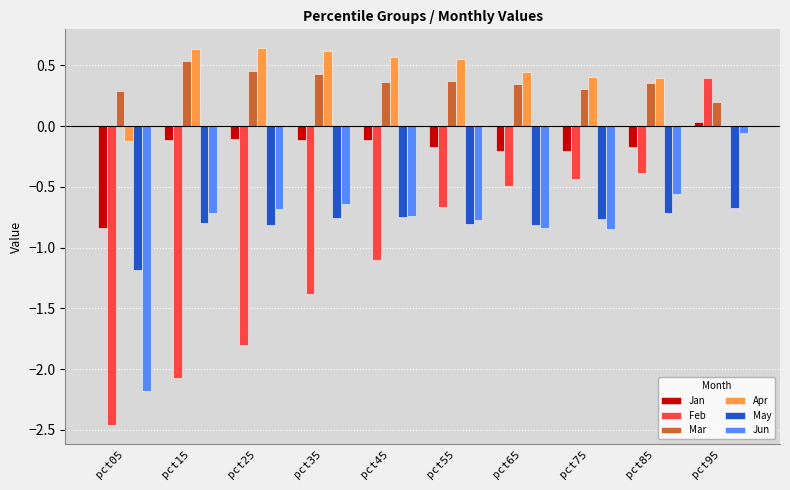

How many groups of bars are there?

10